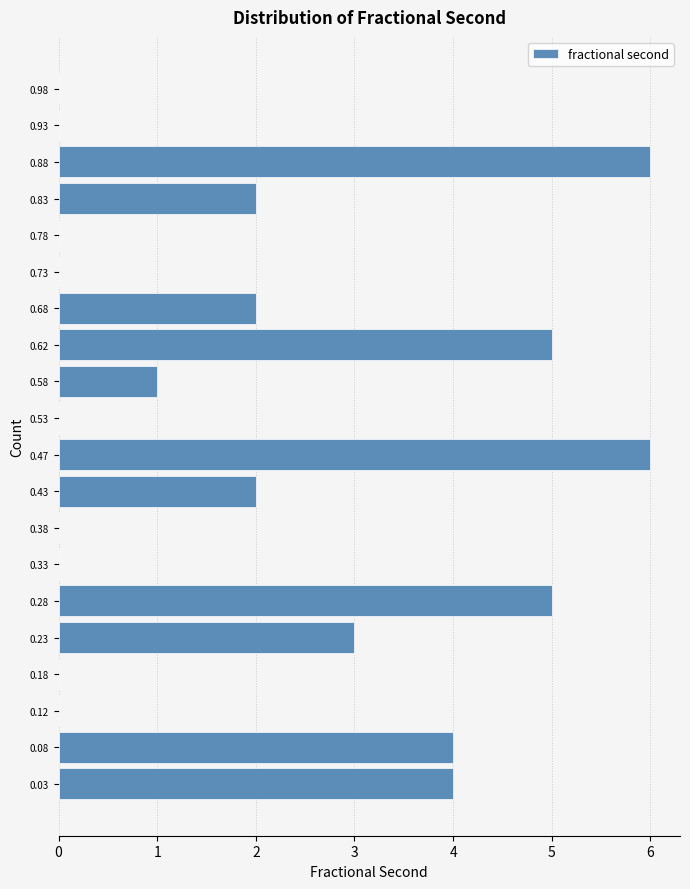

What is the length of the bar covering 0.65 to 0.70 on the y-axis? The values are not printed on the chart, so give them approximately, as read against the axis.

2